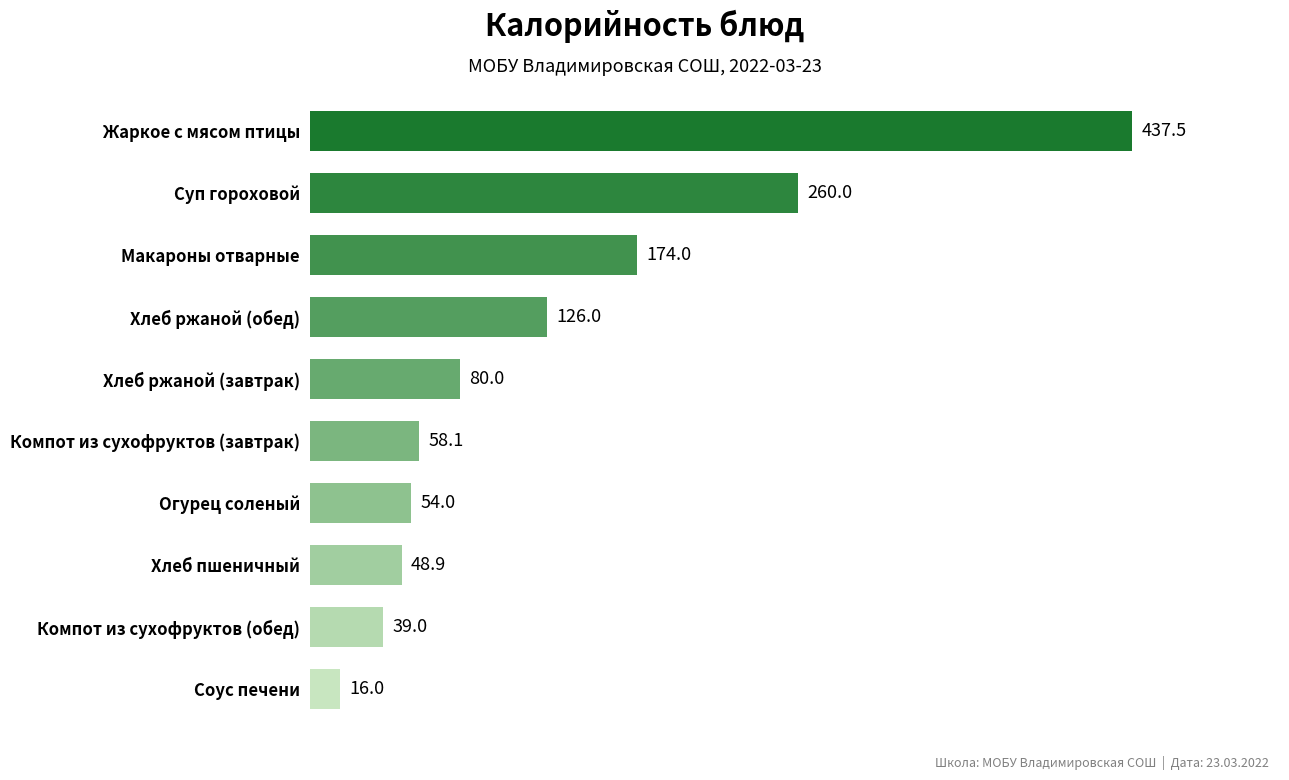

What is the greatest value displayed?

437.5